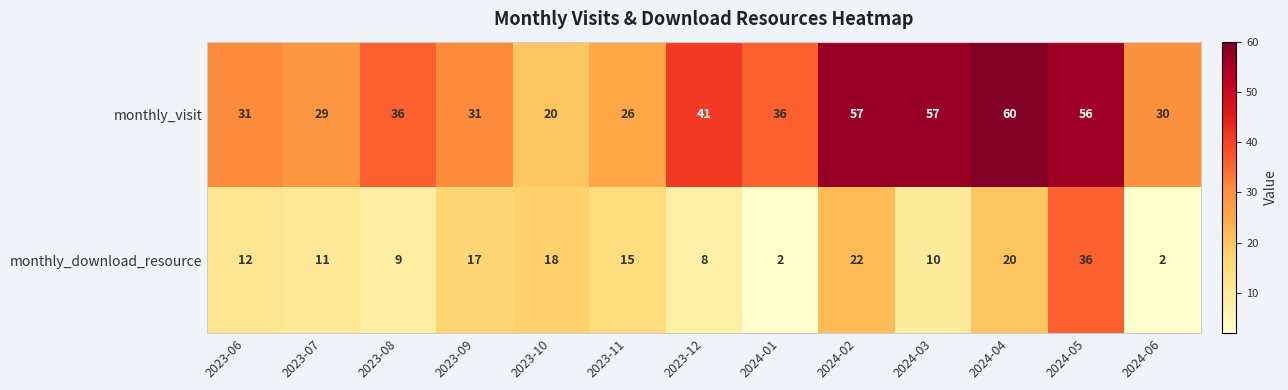

List the series in order of their peak value, highest first.

monthly_visit, monthly_download_resource